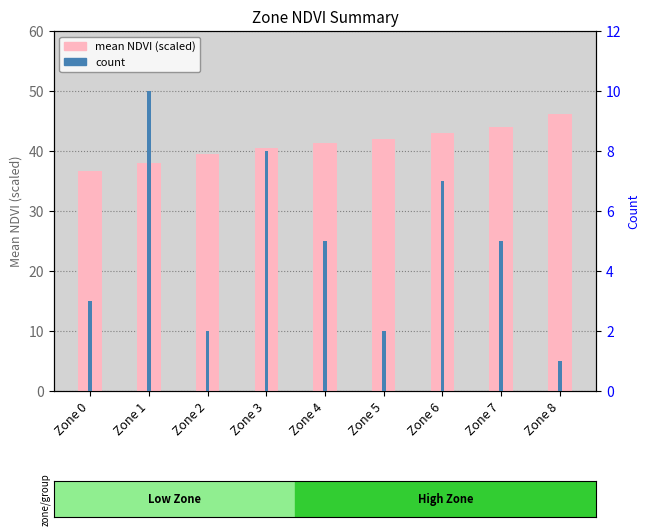

Is the value of mean NDVI (scaled) at Zone 3 greater than the value of count at Zone 8?

Yes